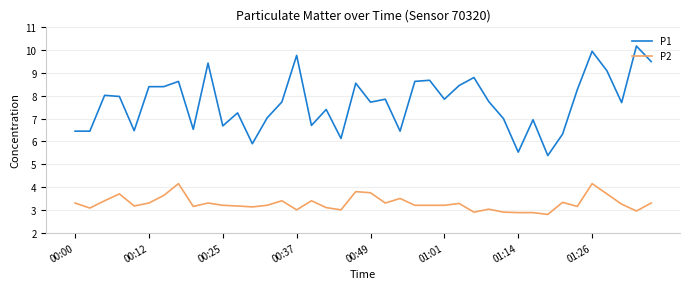

True or false: P2 and P1 intersect in this chart.

False